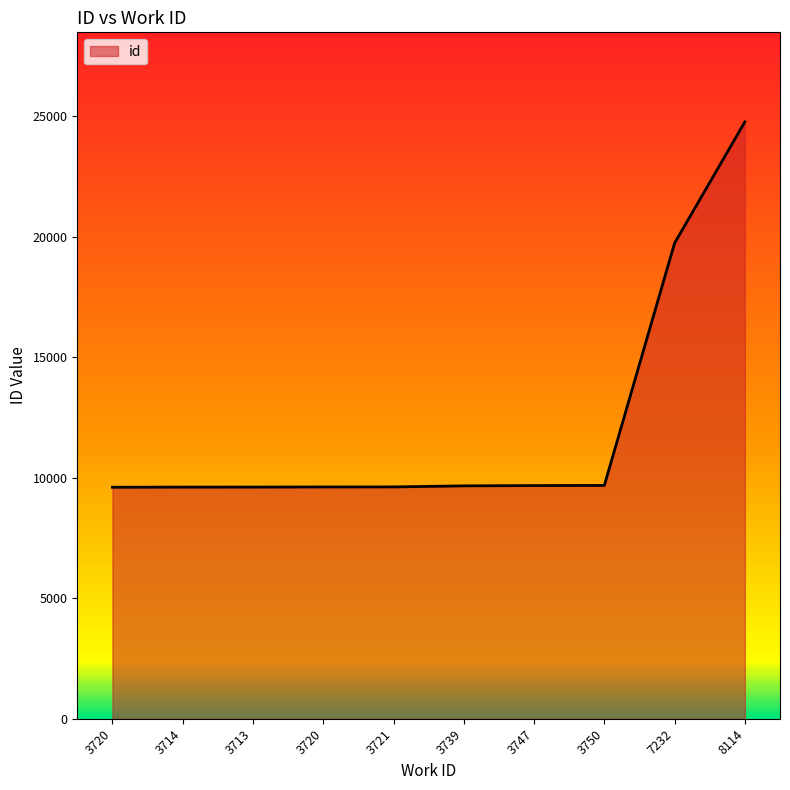

Does the chart display data point markers on the line(s)?

No